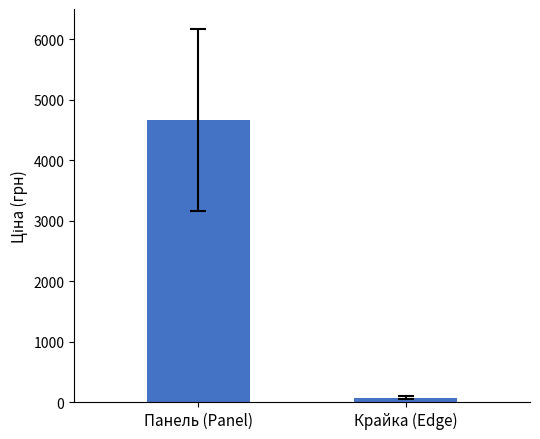

What position from the left is Крайка (Edge)?

2